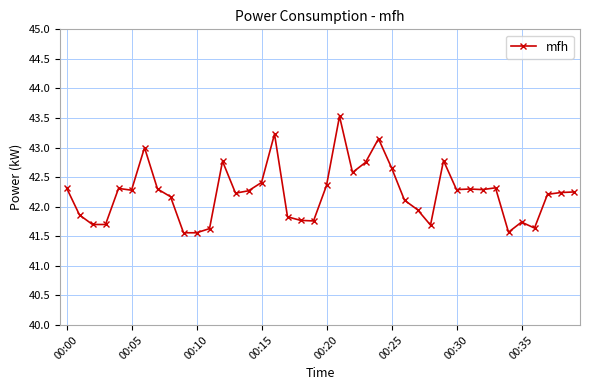

What is the value of the 19th point from the left?

41.8